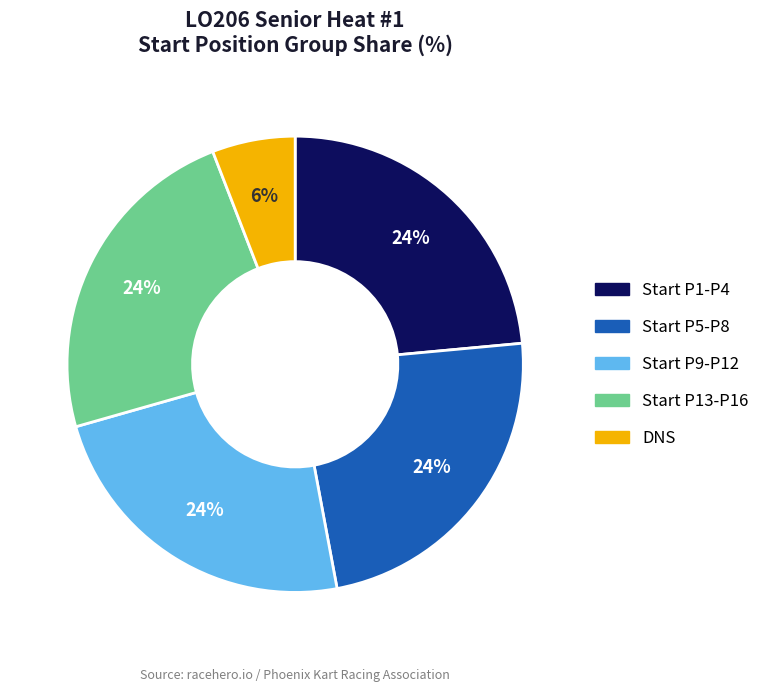

Does any single category account for the majority?

No